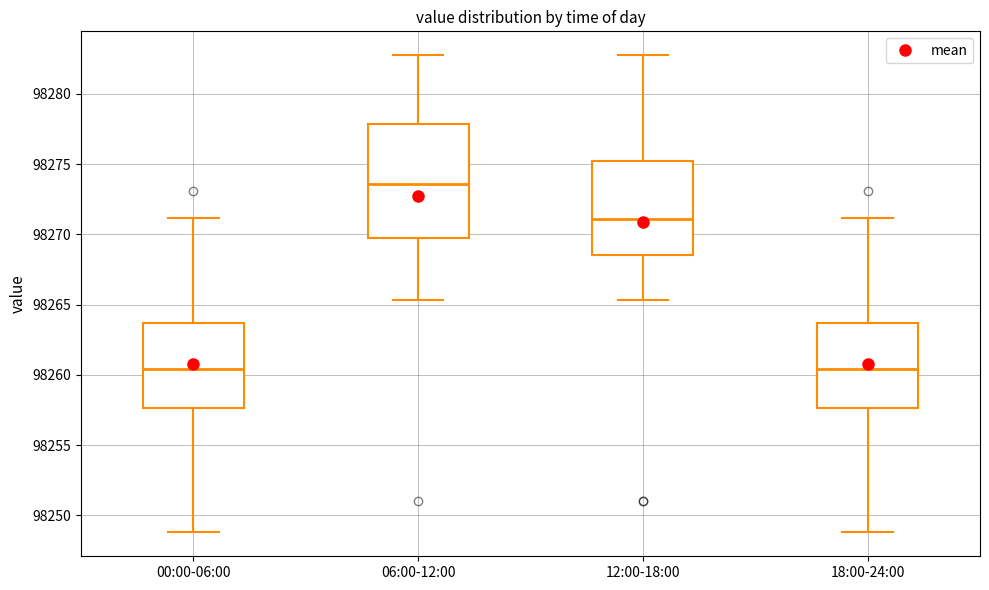

Where does the median line of the box for 00:00-06:00 sit on the y-axis? The values are not printed on the chart, so give them approximately, as read against the axis.

98260.5